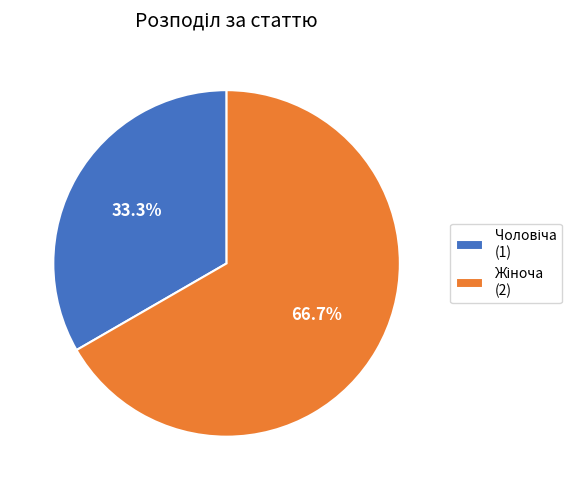

Does any single category account for the majority?

Yes